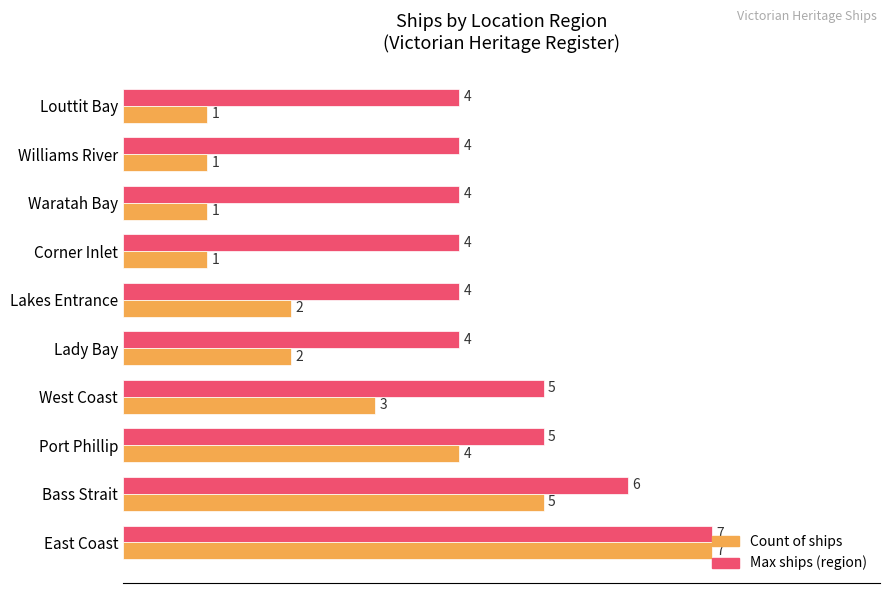

Which series has the largest range (max minus min)?

Count of ships